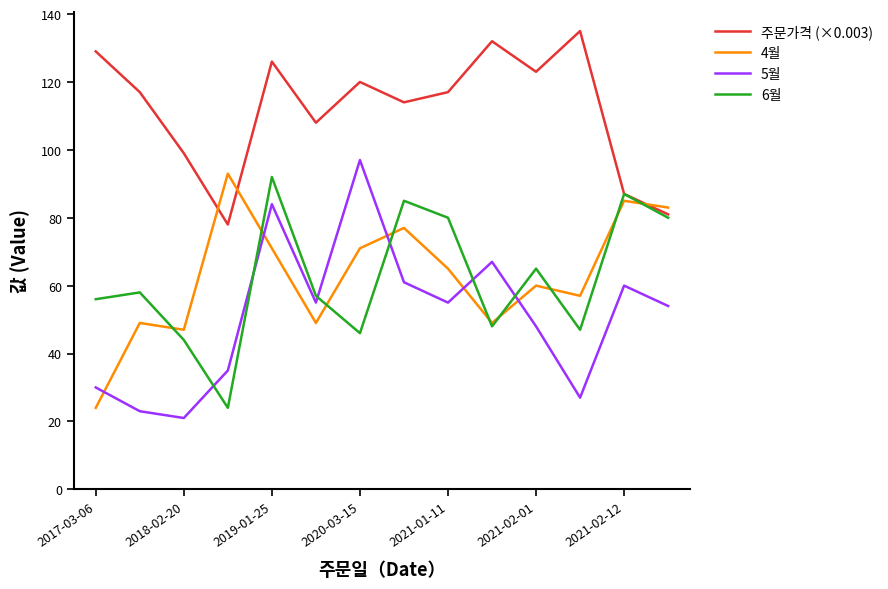

How many interior local valleys does the 6월 series have?

4